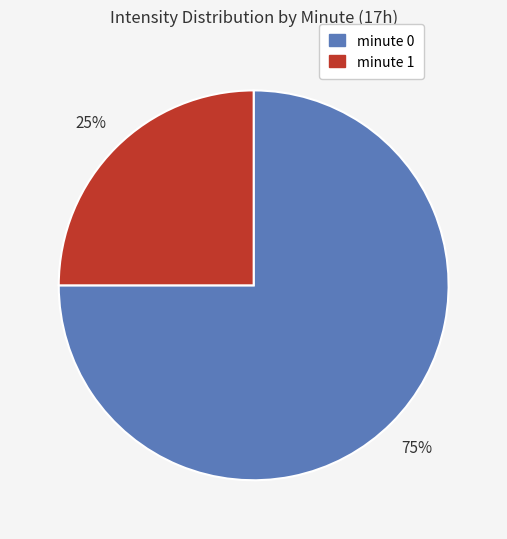

Is there any slice that represents more than half of the pie?

Yes